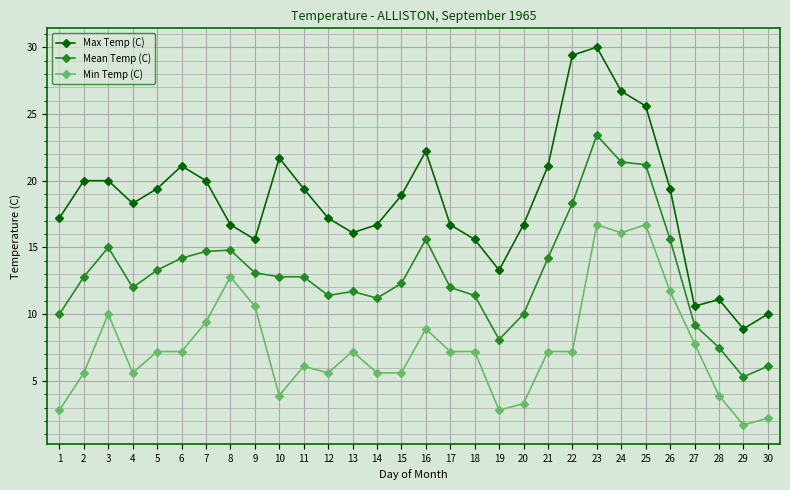

True or false: Mean Temp (C) and Min Temp (C) intersect in this chart.

False